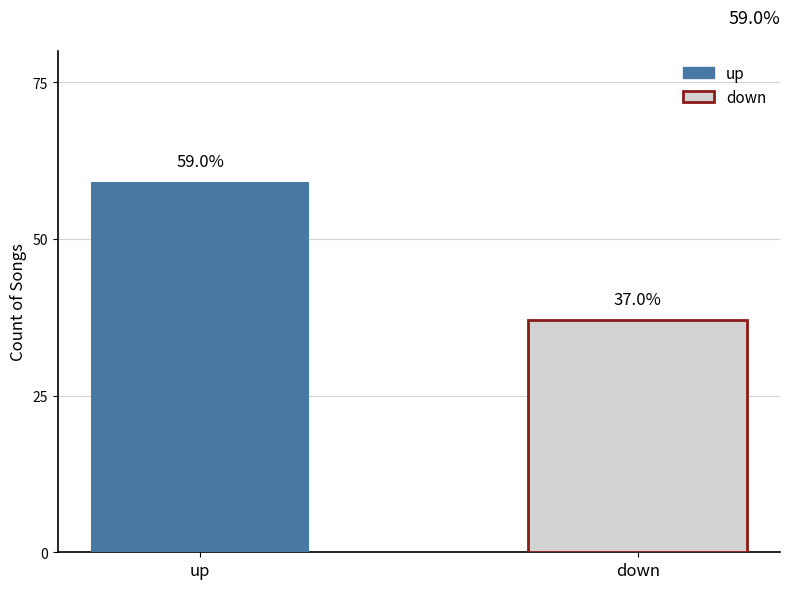

List the series in order of their overall mean, lowest first.

down, up